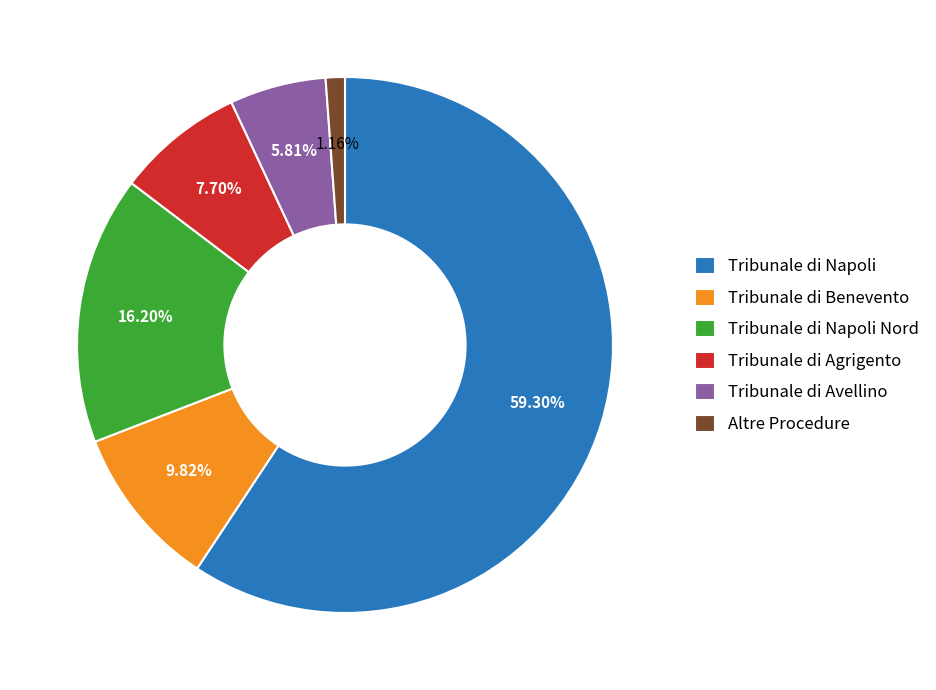

Between Altre Procedure and Tribunale di Avellino, which is larger?

Tribunale di Avellino